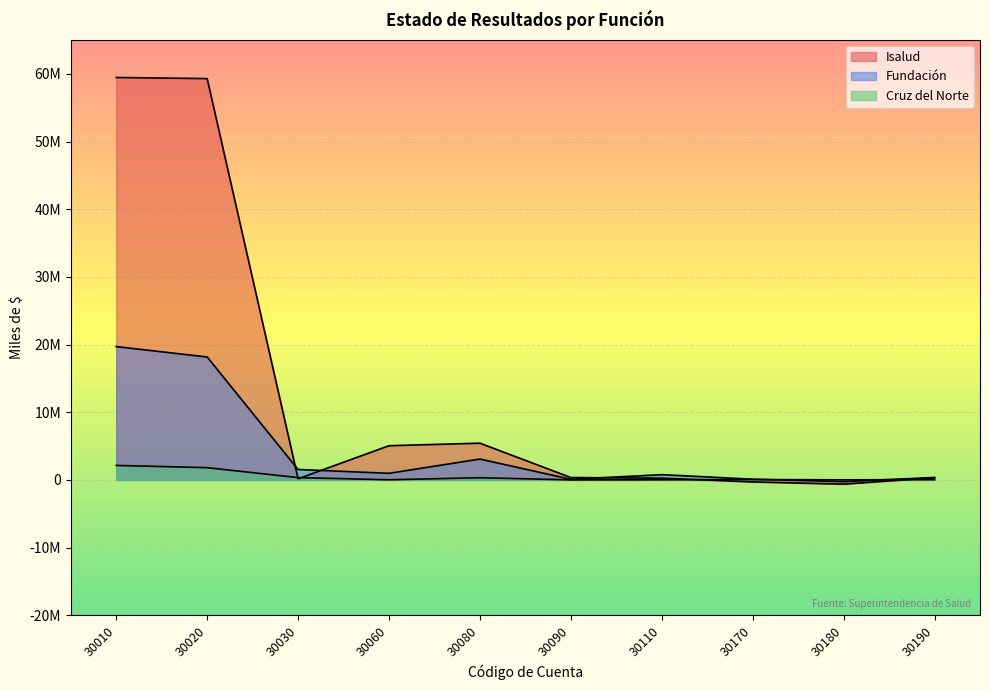

At which category is the sum across all series the highest?

30010